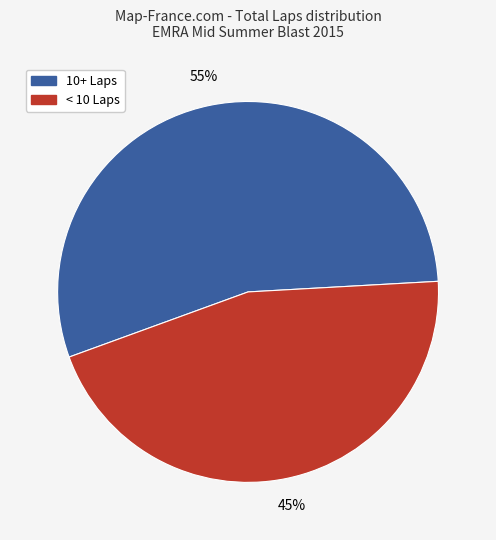

Count the number of slices in the pie.

2